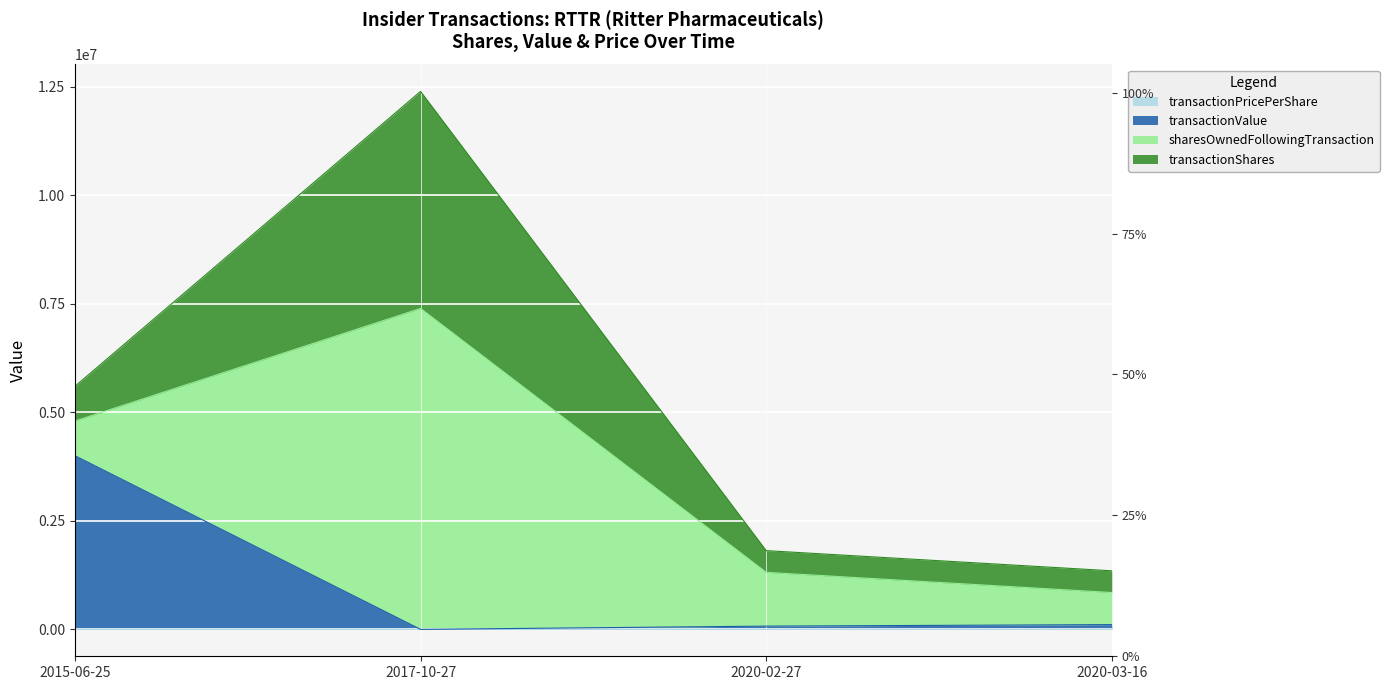

True or false: transactionPricePerShare has more than 1 points higher than both neighbors.

False